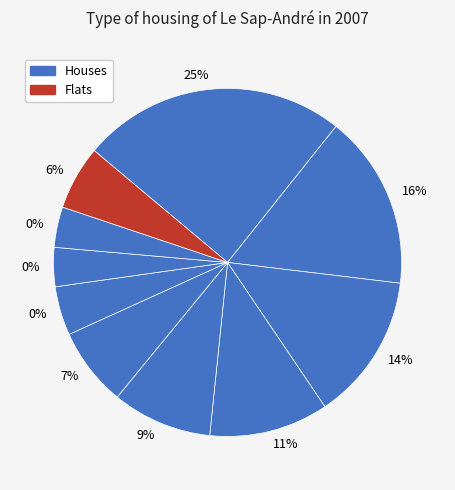

To the nearest percent, what portion does pct95 represent?

6%